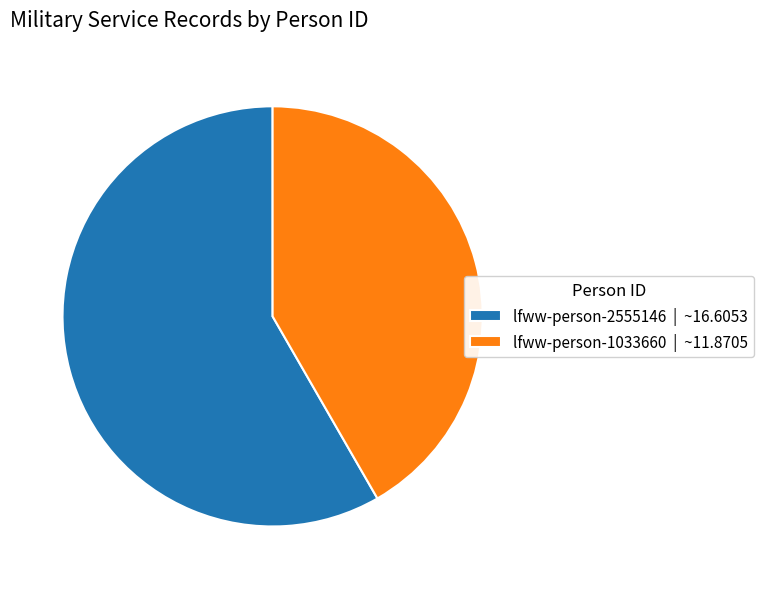

Which slice is the smallest?

lfww-person-1033660